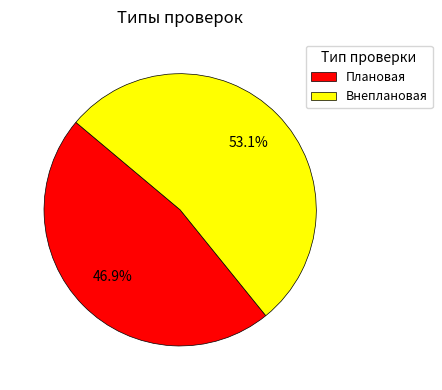

The Внеплановая slice represents 65% of the pie. True or false?

False